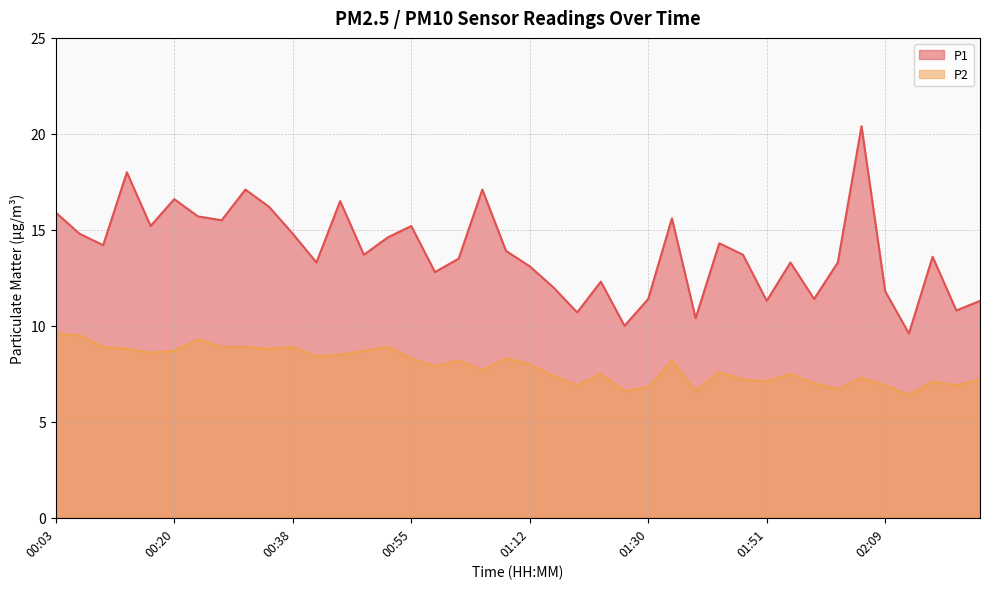

How many values in the P2 series exceed 8?

19